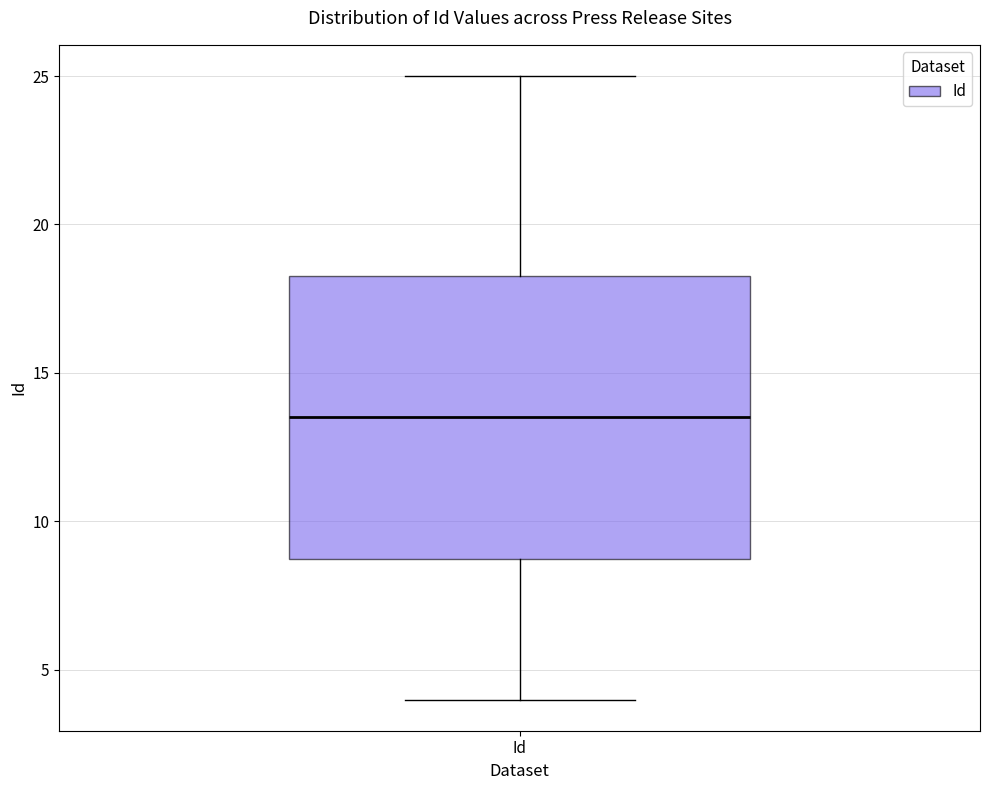

Where is the lower edge of the box for Id on the y-axis? The values are not printed on the chart, so give them approximately, as read against the axis.

9.0